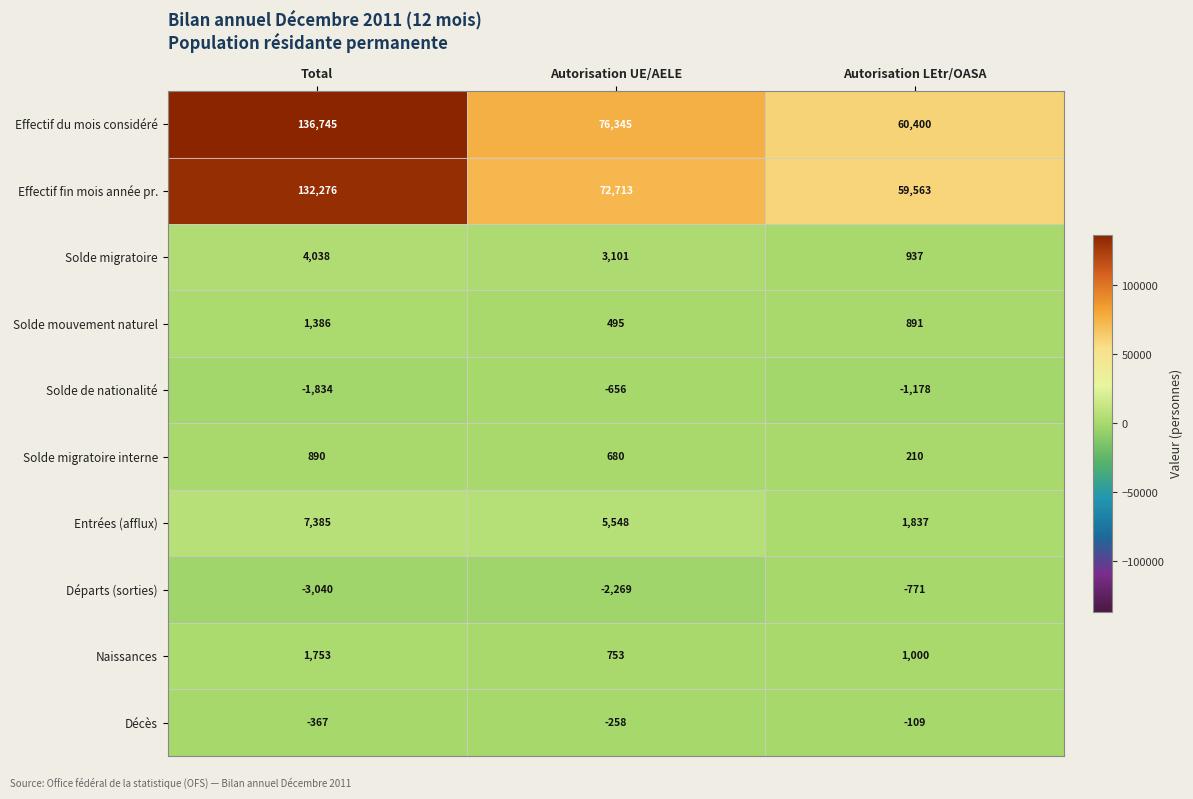

Reading left to right, list all the values displayed in this chart.

Effectif du mois considéré: 136745	76345	60400
Effectif fin mois année pr.: 132276	72713	59563
Solde migratoire: 4038	3101	937
Solde mouvement naturel: 1386	495	891
Solde de nationalité: -1834	-656	-1178
Solde migratoire interne: 890	680	210
Entrées (afflux): 7385	5548	1837
Départs (sorties): -3040	-2269	-771
Naissances: 1753	753	1000
Décès: -367	-258	-109